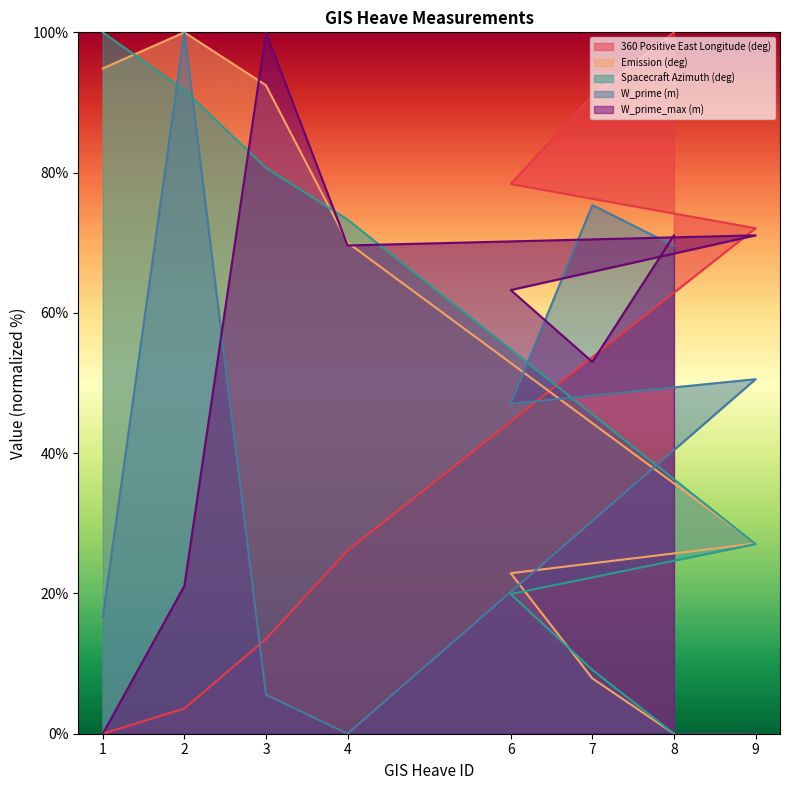

How many distinct data groups are displayed?

5